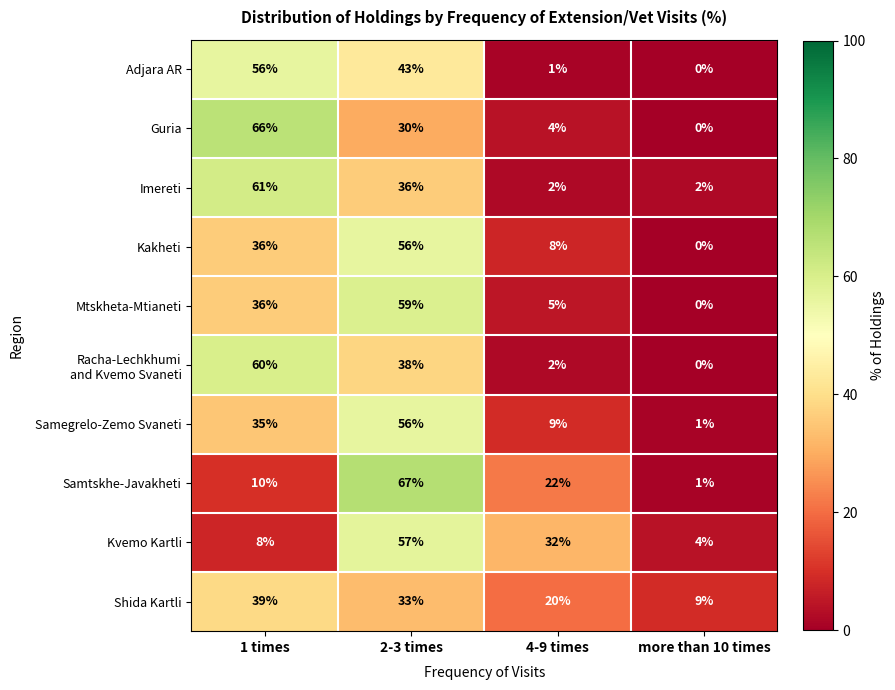

Is it true that Kakheti equals 36 at 1 times?

True